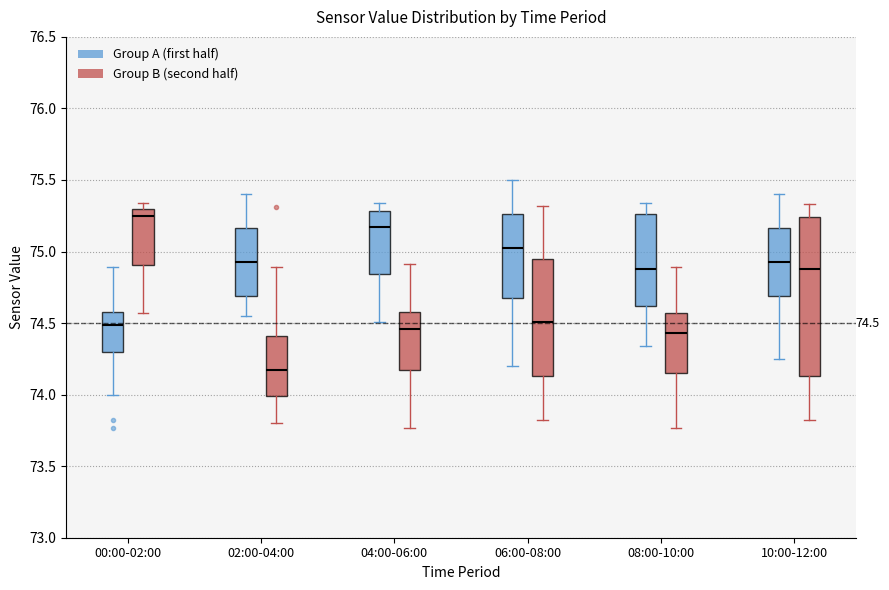

Comparing the boxes themselves (not the whiskers), which one is the tallest?

10:00-12:00 (Group B (second half))